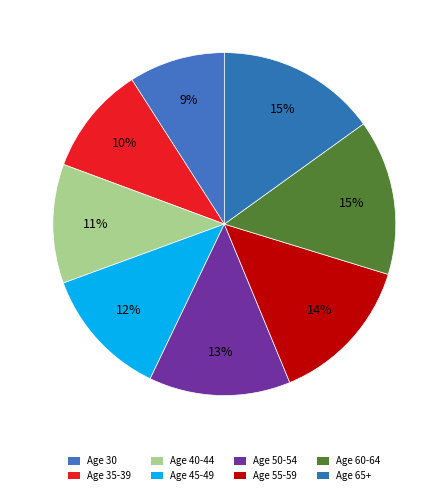

To the nearest percent, what portion does Age 55-59 represent?

14%